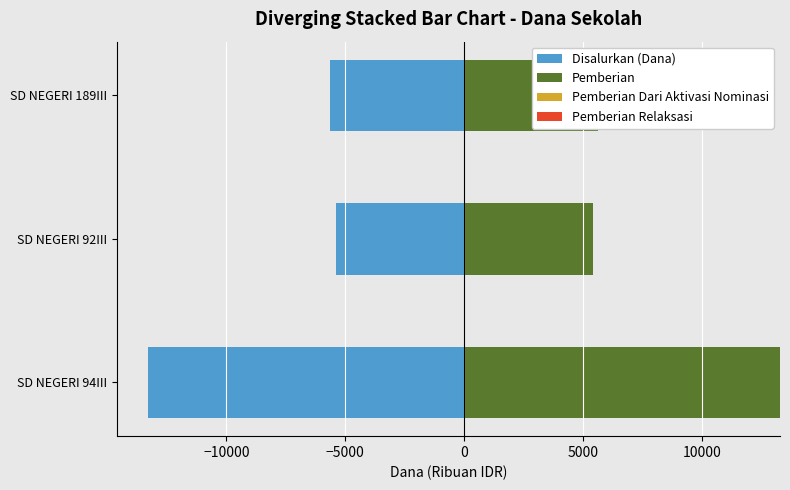

Between −15000 and −10000, which series saw the biggest shift?

Disalurkan (Dana)